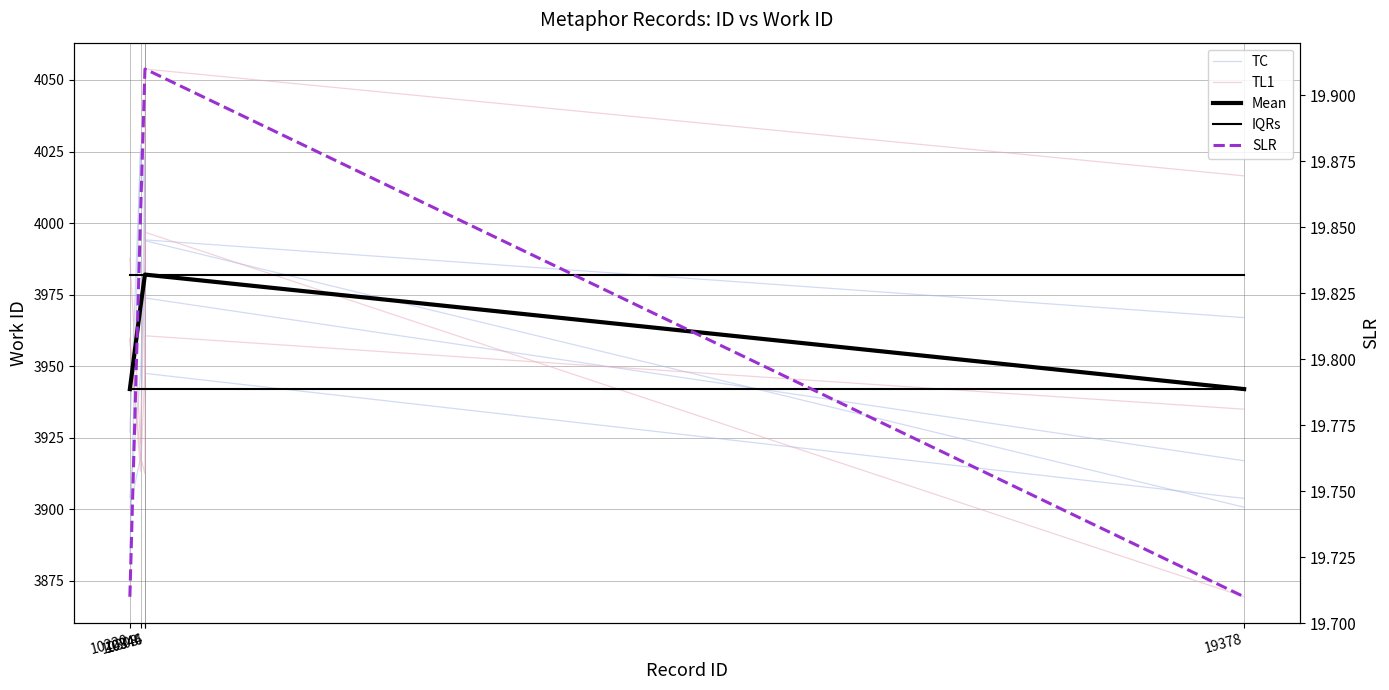

At which label is SLR closest to 19?

10220